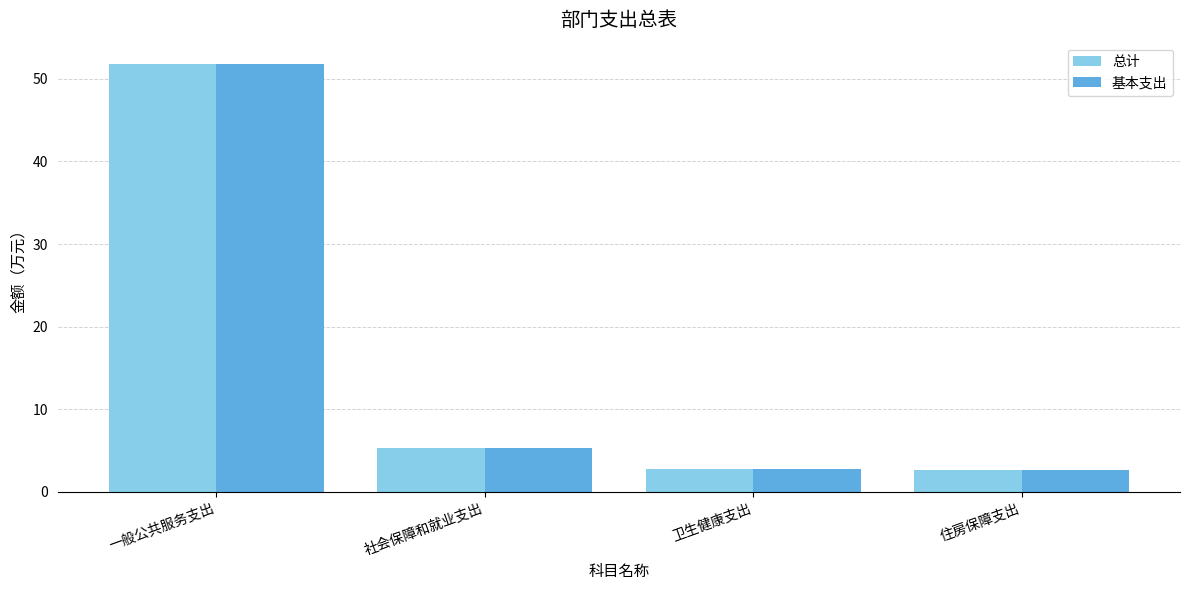

What is the value of the 总计 bar at the 3rd from the left?

2.7